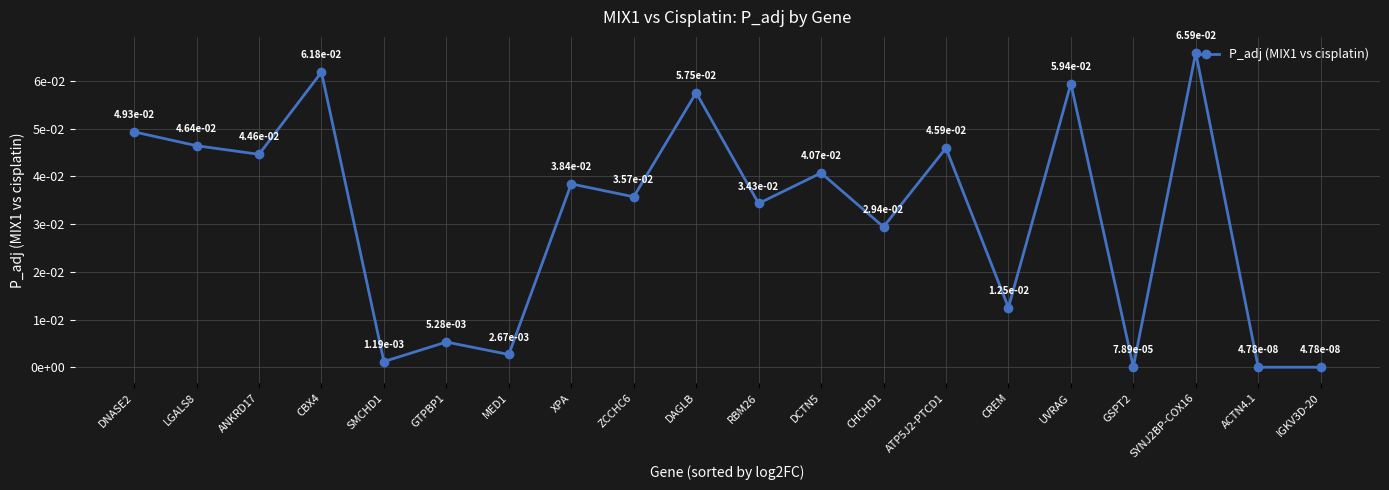

The value at SMCHD1 is 0.0. True or false?

False